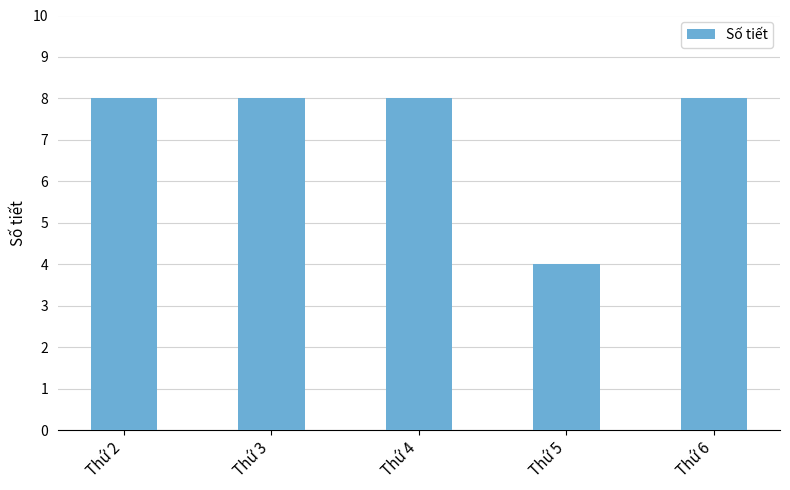

Reading left to right, transcribe all the data shown in this chart.

Thứ 2=8	Thứ 3=8	Thứ 4=8	Thứ 5=4	Thứ 6=8